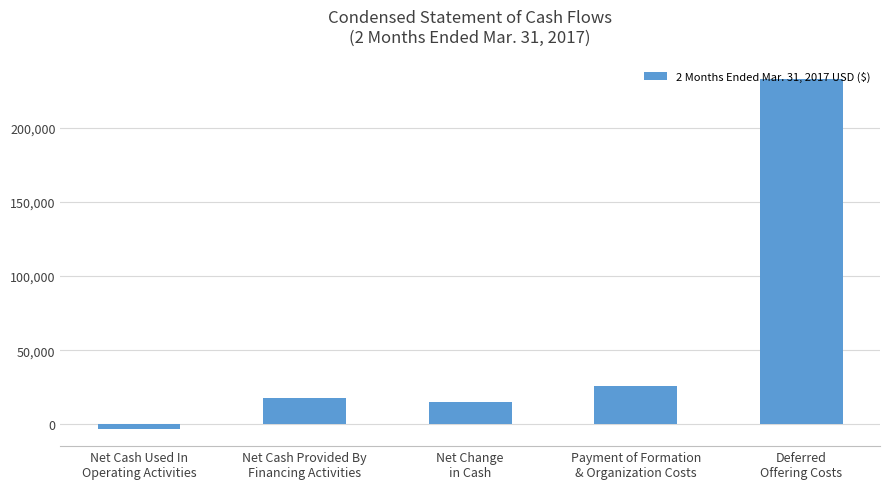

Rank the categories by value from lowest to highest.

Net Cash Used In
Operating Activities, Net Change
in Cash, Net Cash Provided By
Financing Activities, Payment of Formation
& Organization Costs, Deferred
Offering Costs